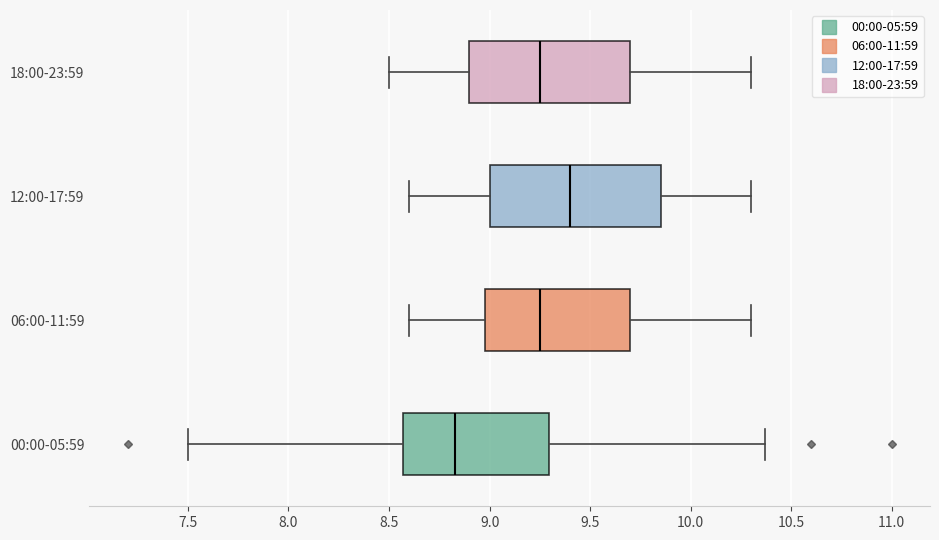

Reading bottom to top, read every box against the x-axis: the position of its median line, the range the box covers, and the ends of its whiskers. The values are not printed on the chart, so give them approximately, as read against the axis.

00:00-05:59: median 8.85, box 8.55 to 9.30, whiskers 7.50 to 10.35
06:00-11:59: median 9.25, box 9.00 to 9.70, whiskers 8.60 to 10.30
12:00-17:59: median 9.40, box 9.00 to 9.85, whiskers 8.60 to 10.30
18:00-23:59: median 9.25, box 8.90 to 9.70, whiskers 8.50 to 10.30